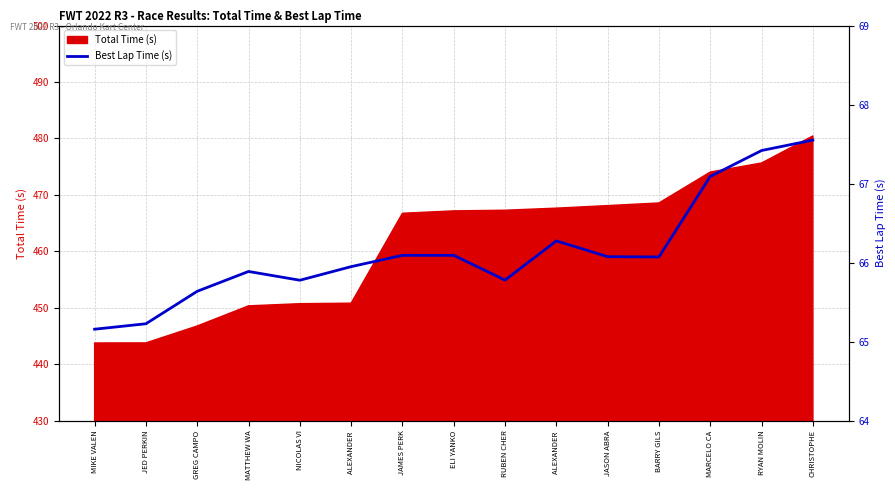

What is the smallest value displayed?

65.2